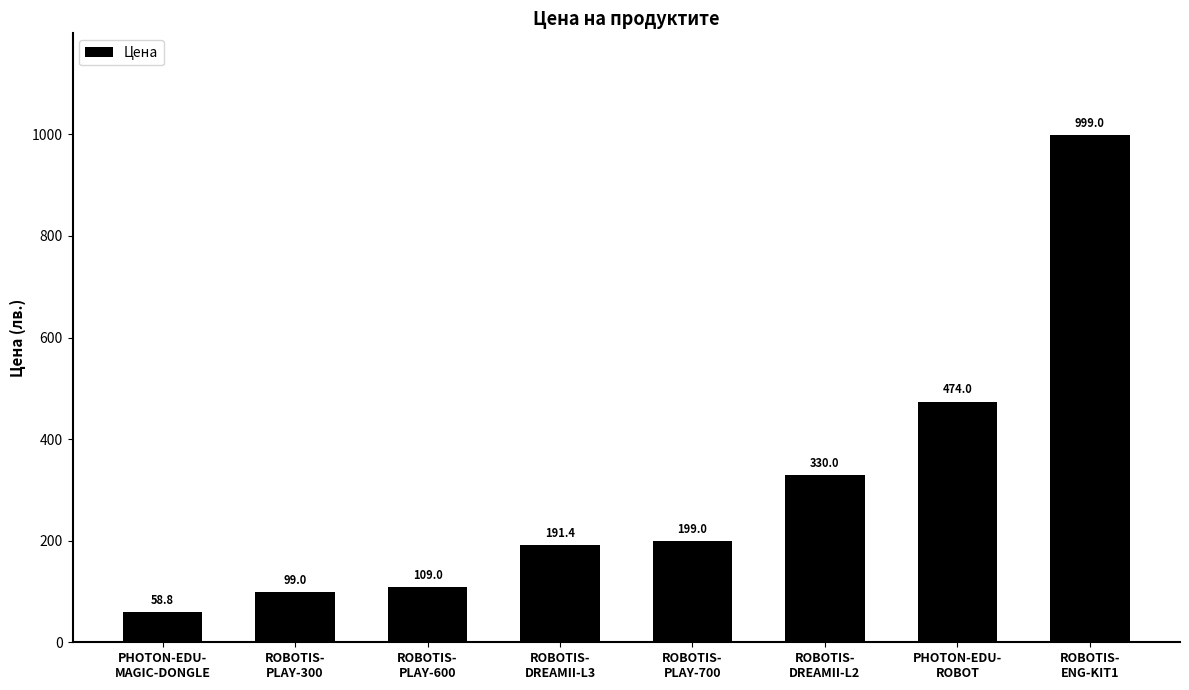

What is the label of the 1st bar from the left?

PHOTON-EDU-
MAGIC-DONGLE